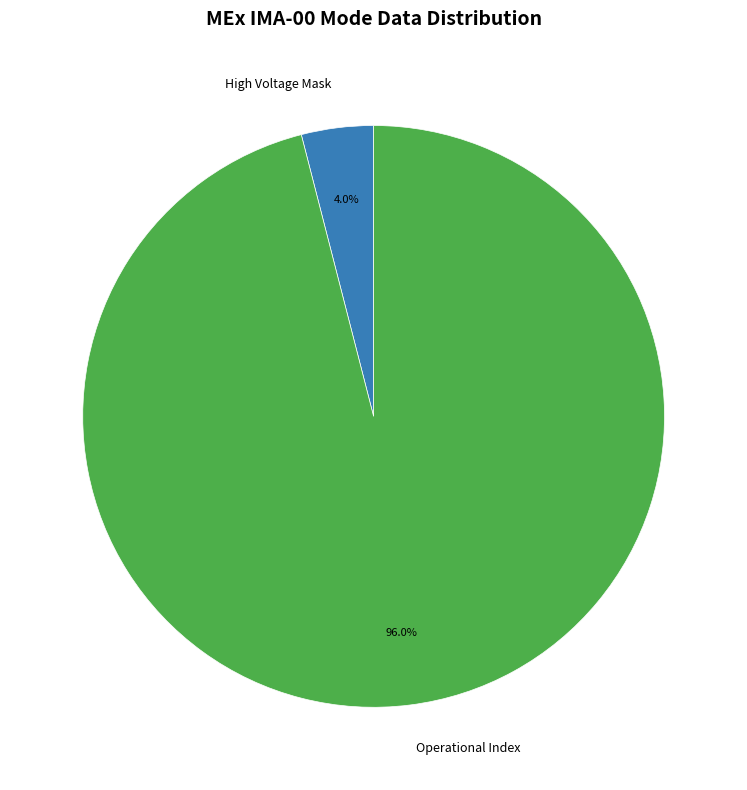

Approximately how many times larger is the value at Operational Index compared to High Voltage Mask?

24.0